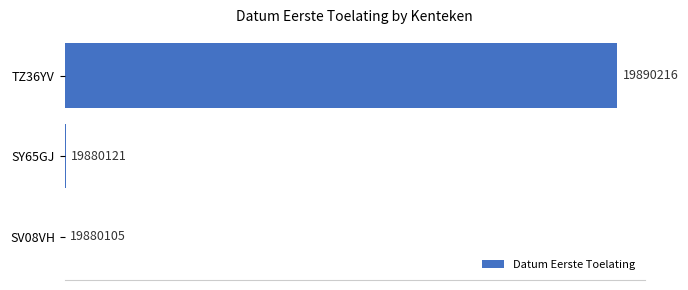

Are the bars horizontal?

Yes